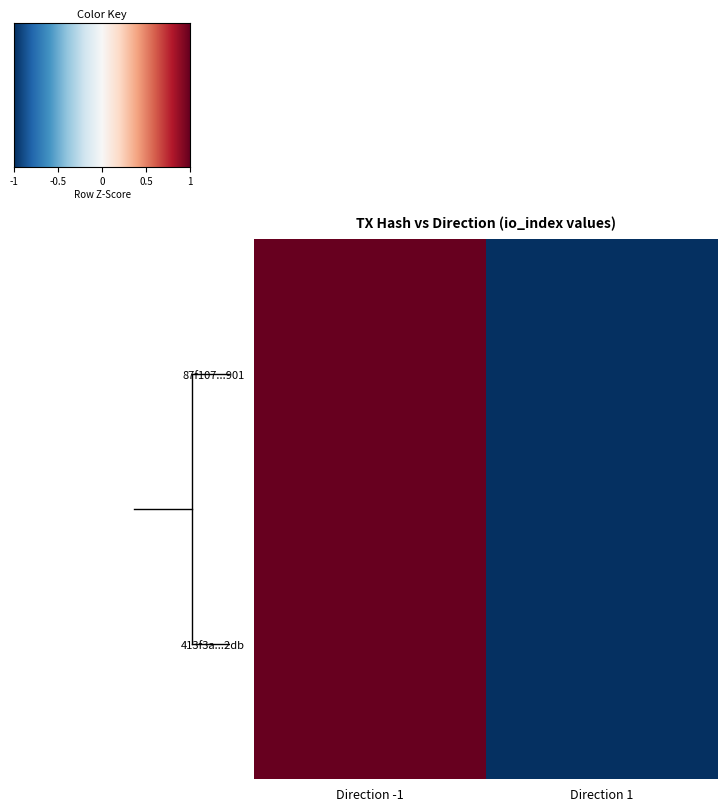

At which category is the sum across all series the highest?

Direction -1